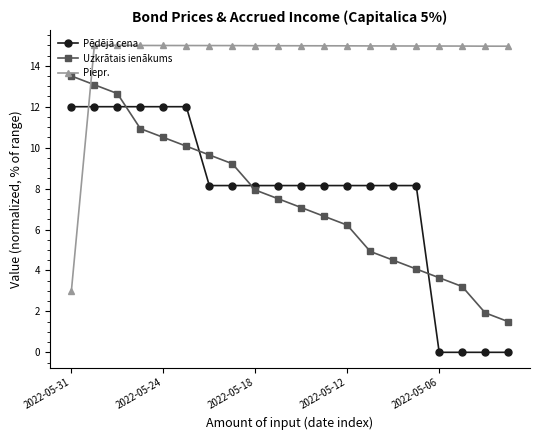

What is the difference between the maximum and minimum values in the Pēdējā cena series?

12.0